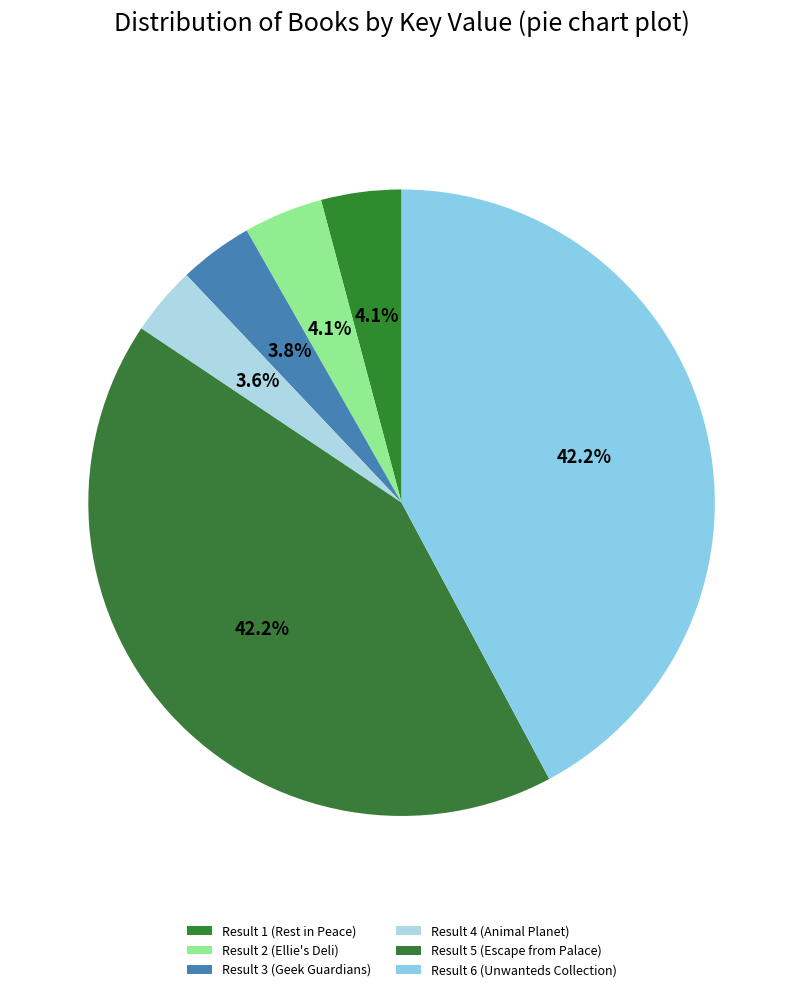

To the nearest percent, what percentage of the pie is Result 2 (Ellie's Deli)?

4%